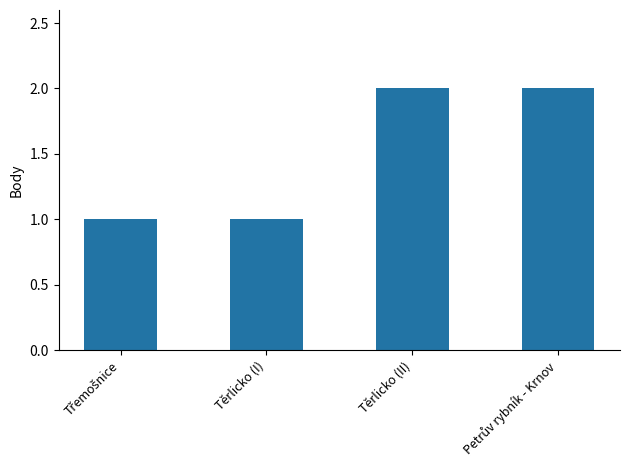

What is the ratio of the value at Těrlicko (I) to the value at Těrlicko (II)?

0.5